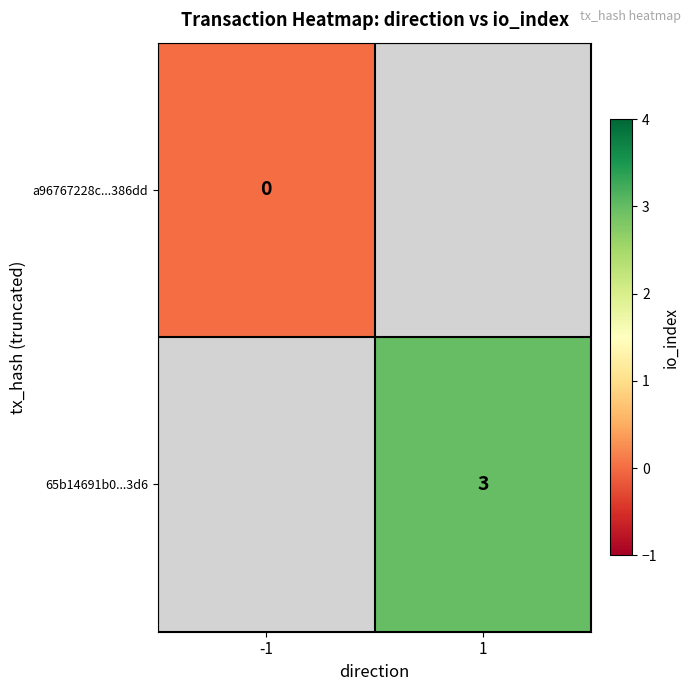

The value of 65b14691b0...3d6 at 1 is 3. True or false?

True